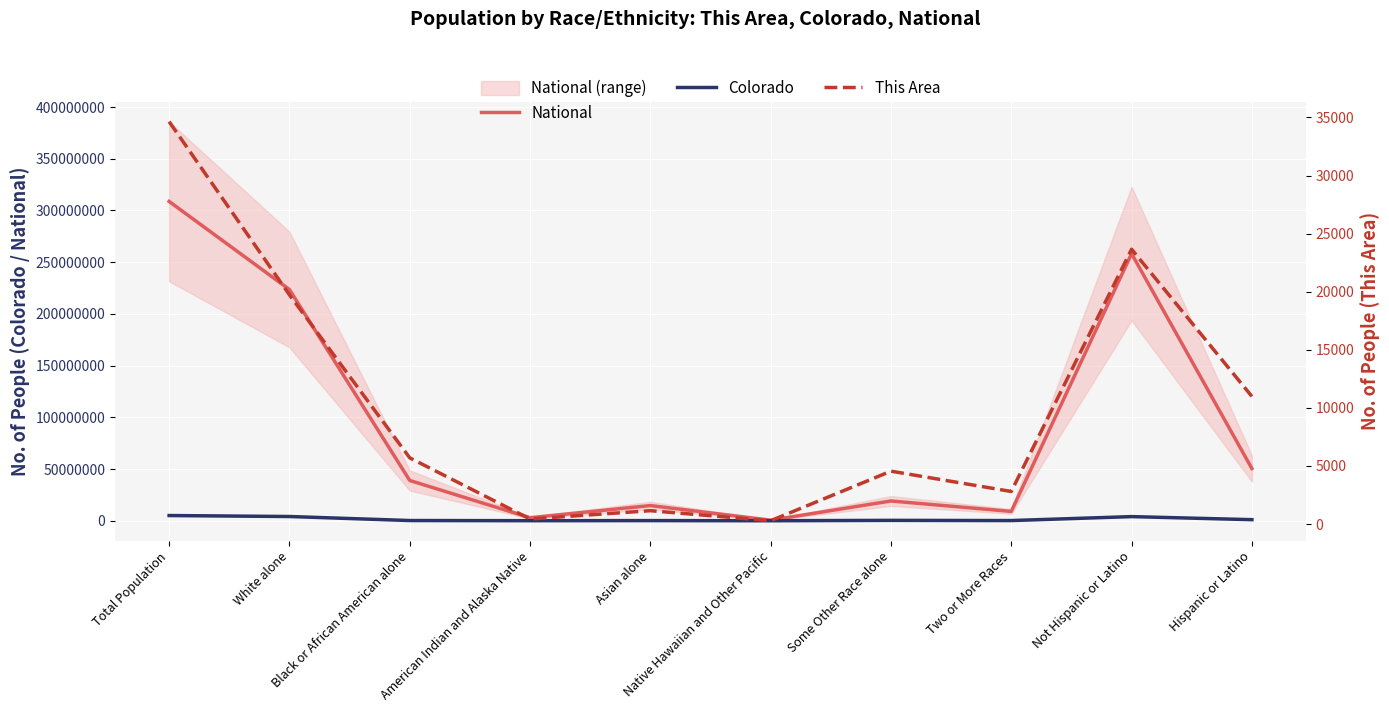

At which category does the chart reach its minimum across all series?

Native Hawaiian and Other Pacific